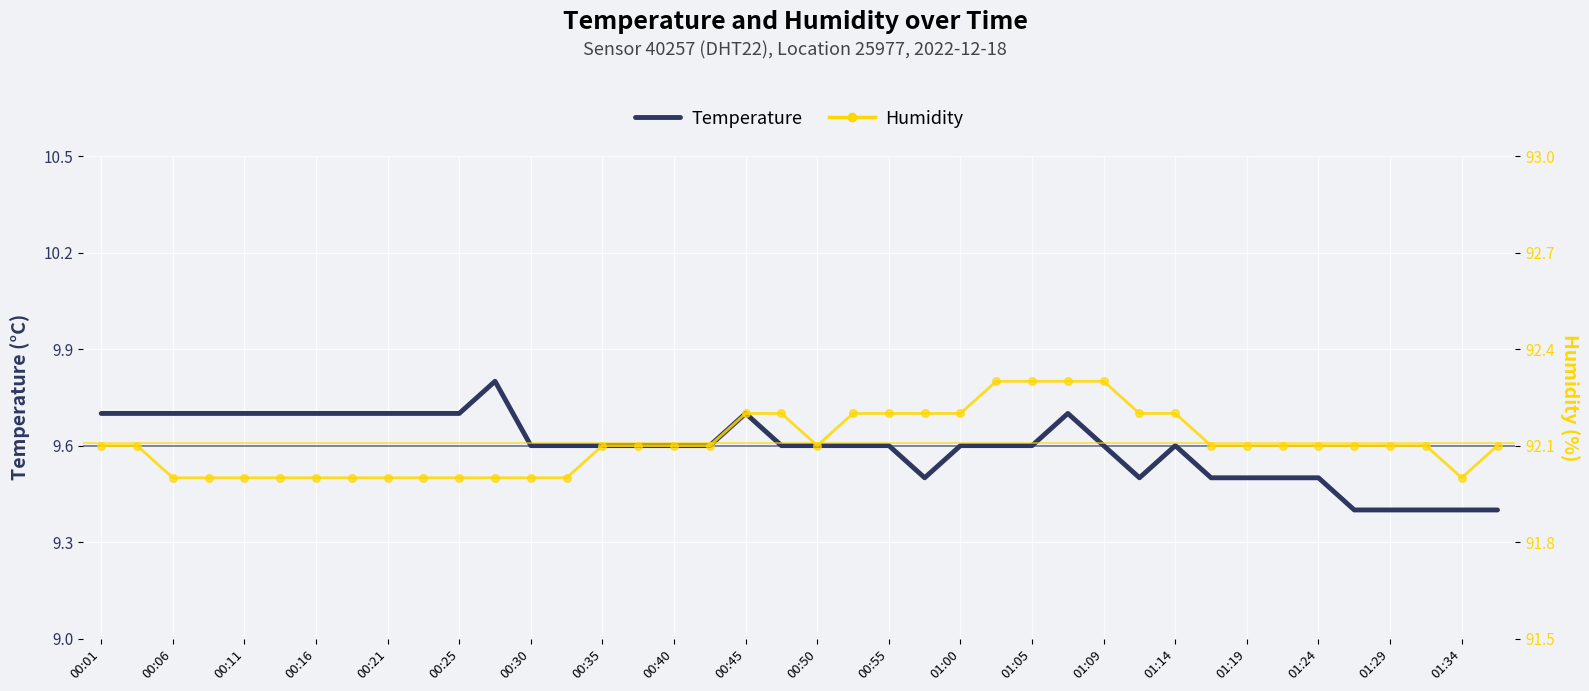

Which series contains the lowest Y value?

Temperature